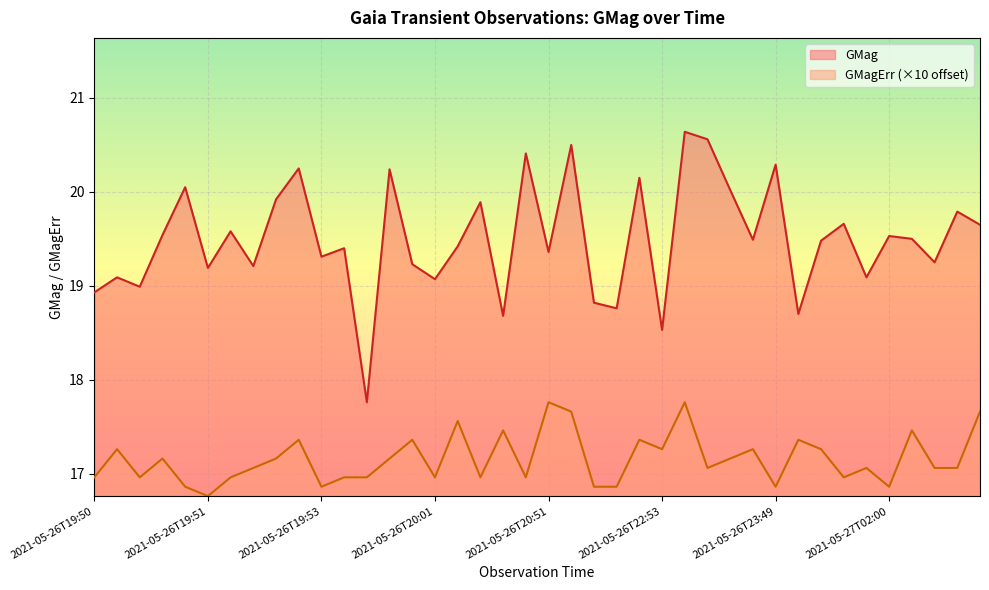

True or false: GMag and GMagErr cross at least once.

False